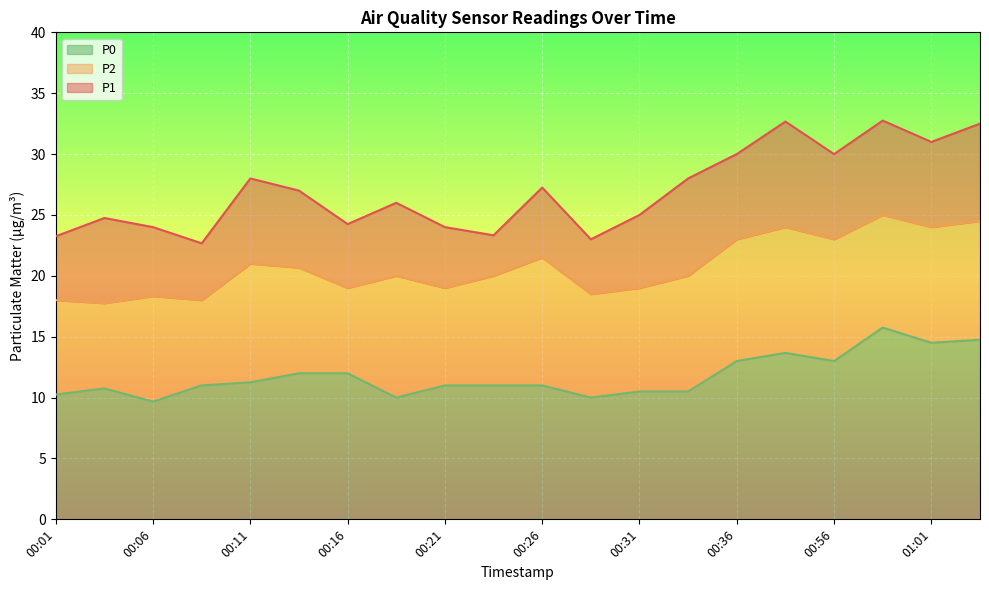

What position from the left is 00:16?

7